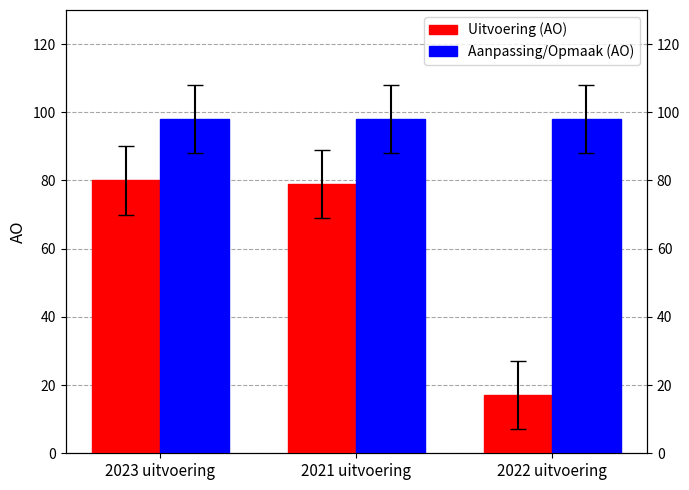

What are all the series names shown in the legend?

Uitvoering (AO), Aanpassing/Opmaak (AO)